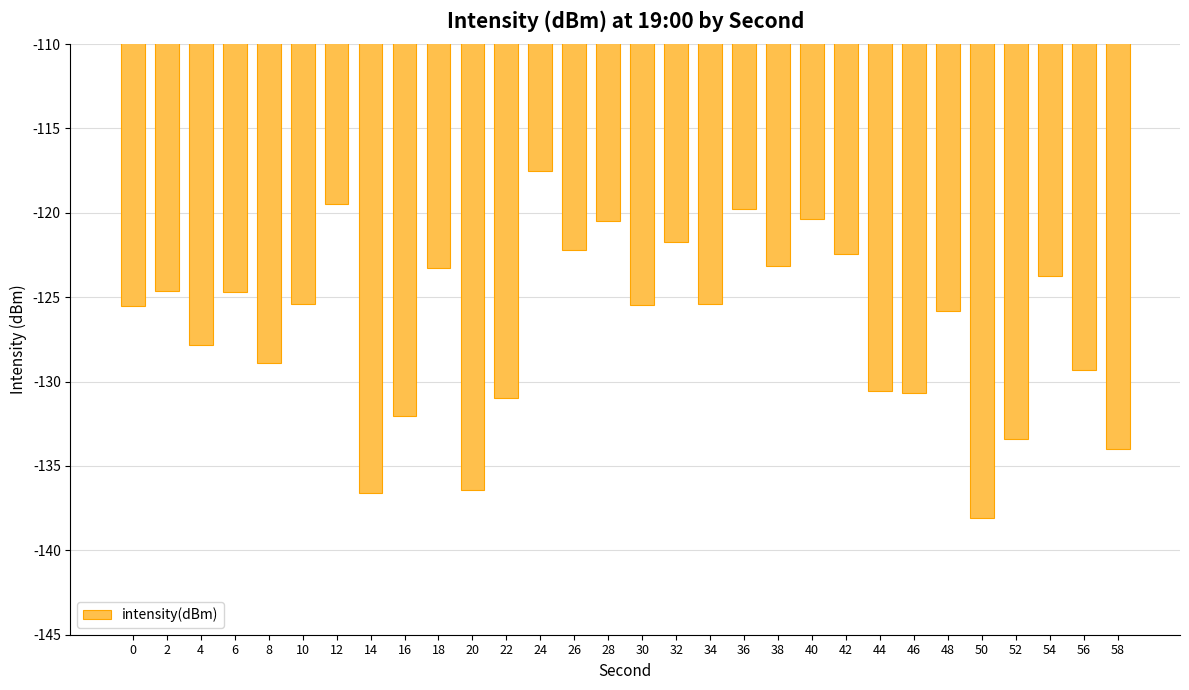

How many categories are shown in the chart?

30